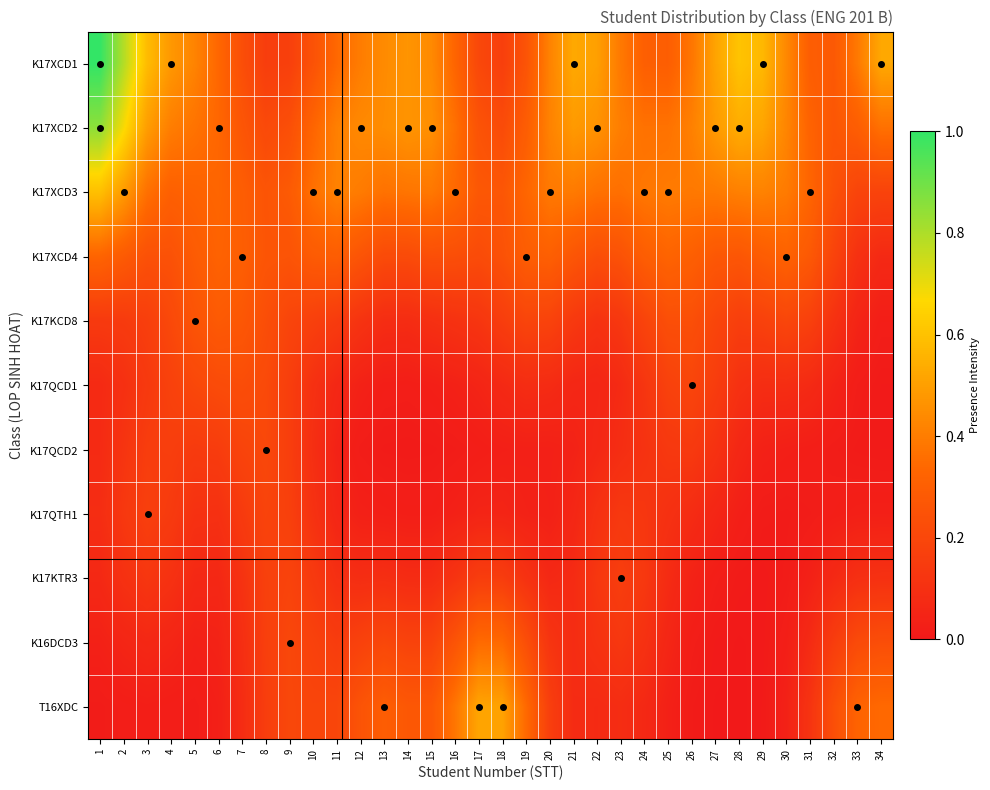

Which category has the lowest value across all series?

28